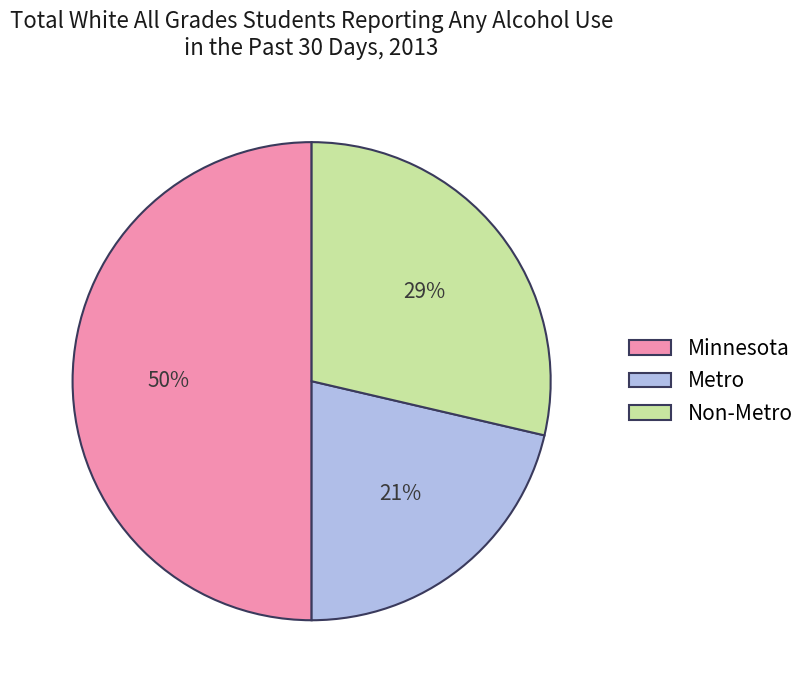

Between Minnesota and Non-Metro, which is larger?

Minnesota